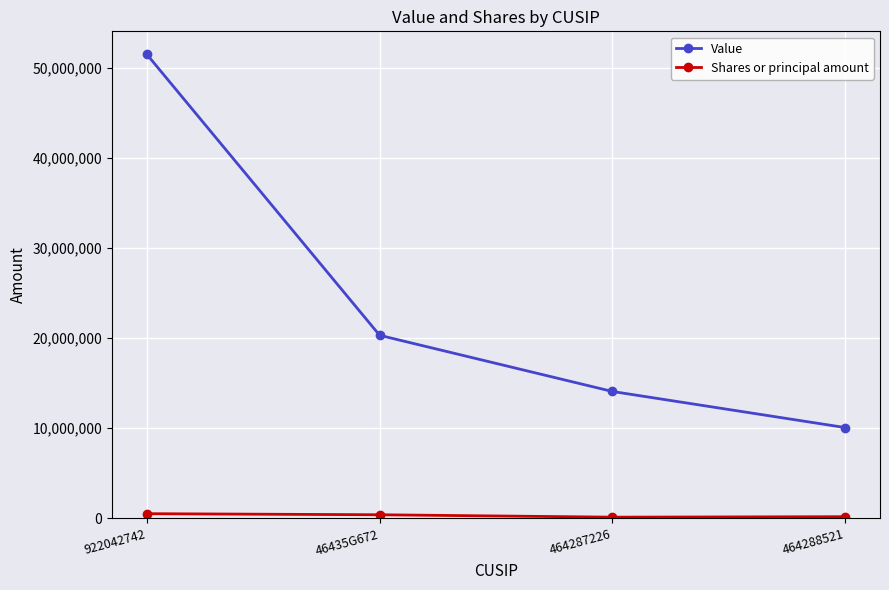

What is the maximum value shown in the chart?

51453224